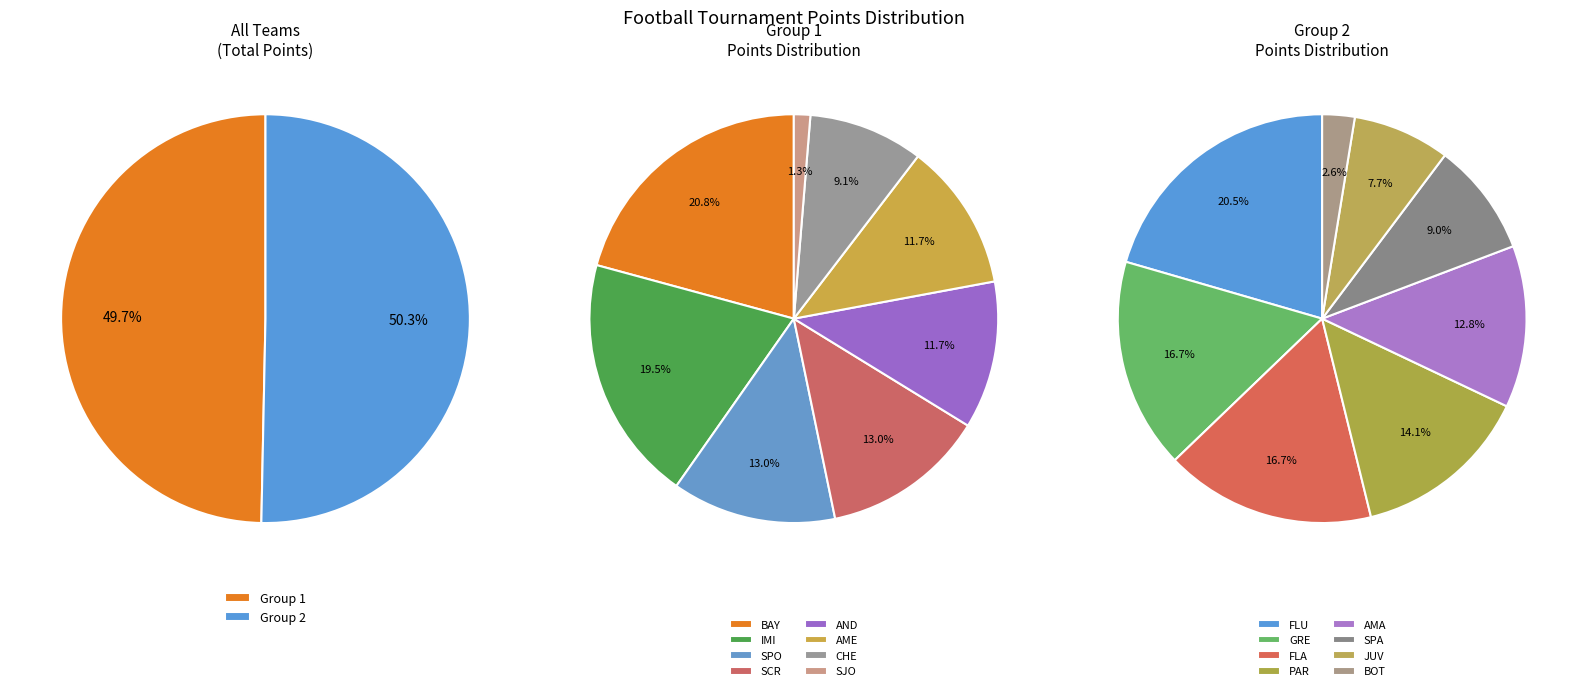

To the nearest percent, what is the difference between the SCR and AME slice percentages?

1%